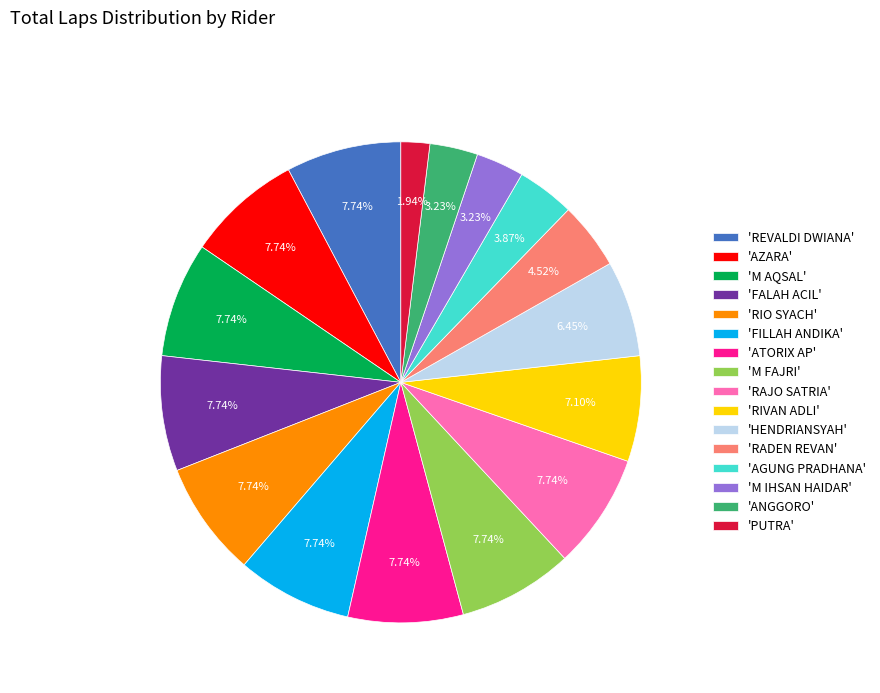

To the nearest percent, what is the difference between the largest and smallest slice percentages?

6%